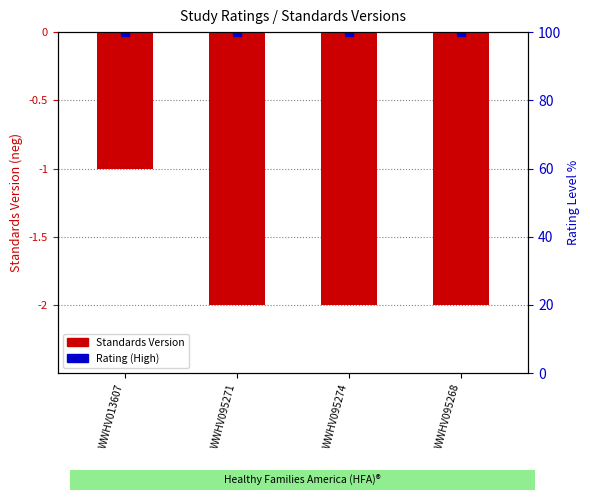

What is the sum of all values?

-7